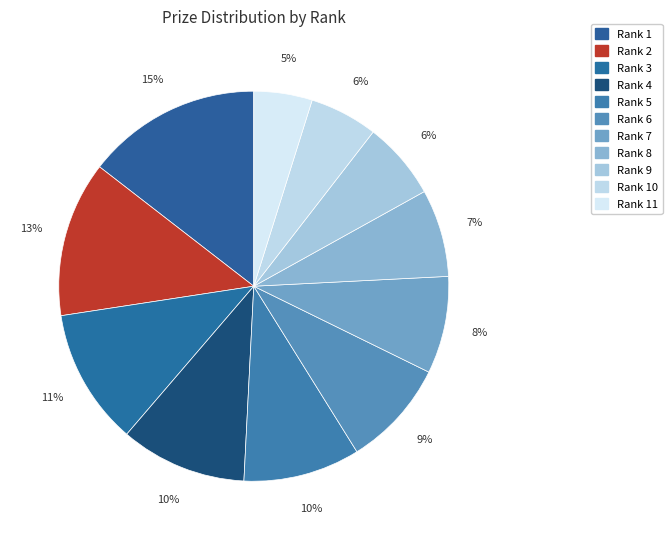

Which slice is the largest?

1